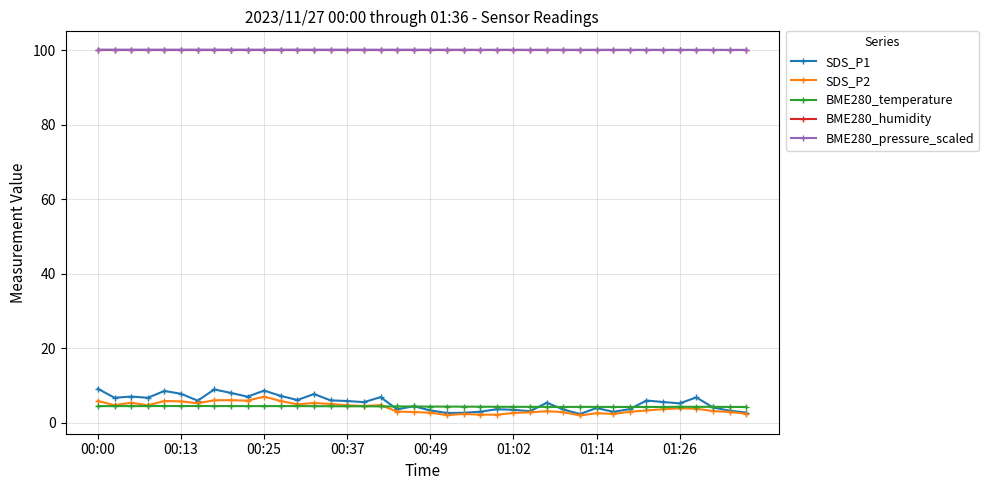

True or false: BME280_pressure_scaled has more than 1 points higher than both neighbors.

True